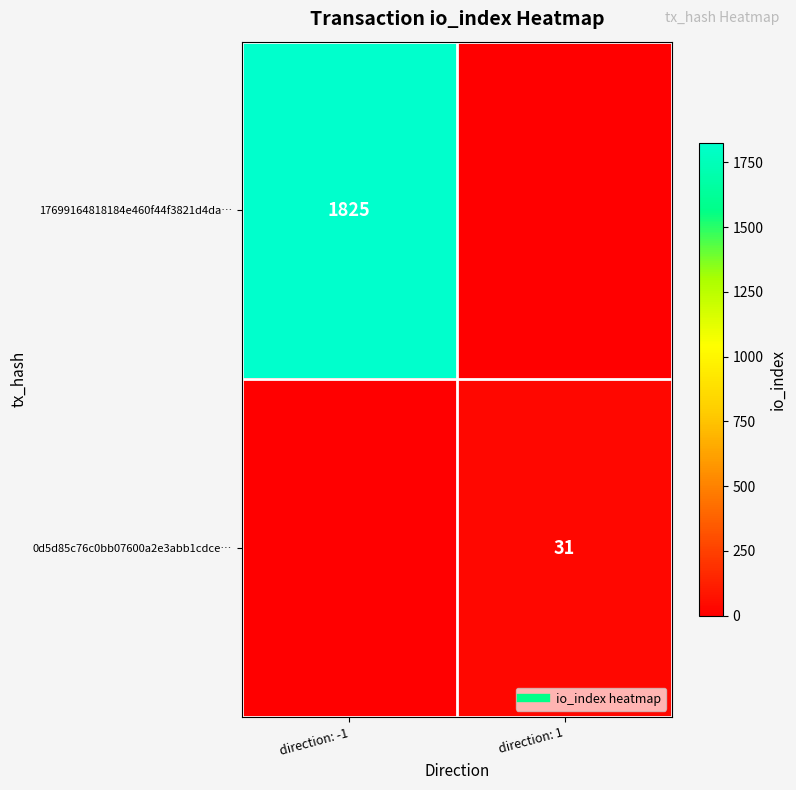

True or false: 0d5d85c76c0bb07600a2e3abb1cdce… has a value of 0 at direction: -1.

True